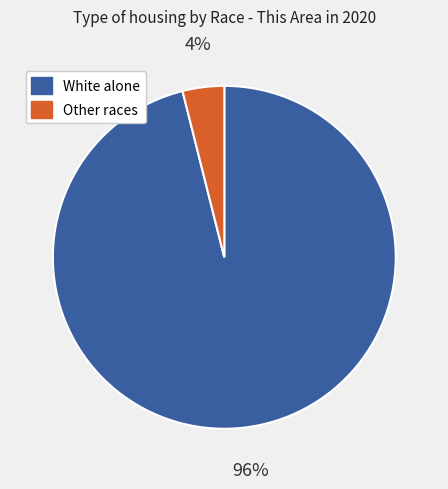

Is there a majority slice in this chart?

Yes